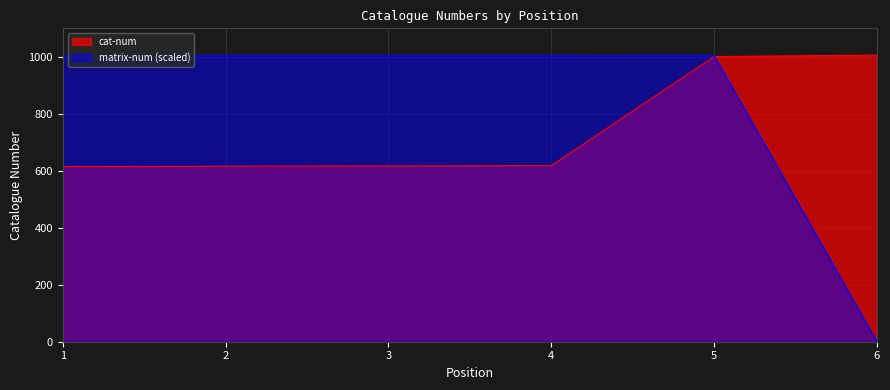

What is the value of the 6th point from the left?

1006